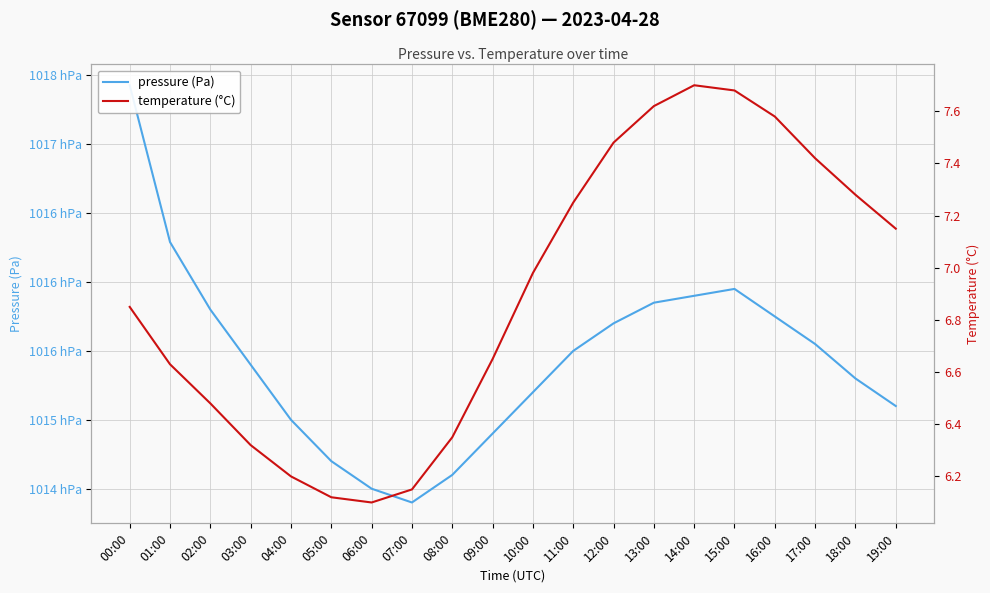

What is the sum of all temperature (°C) values?

138.0